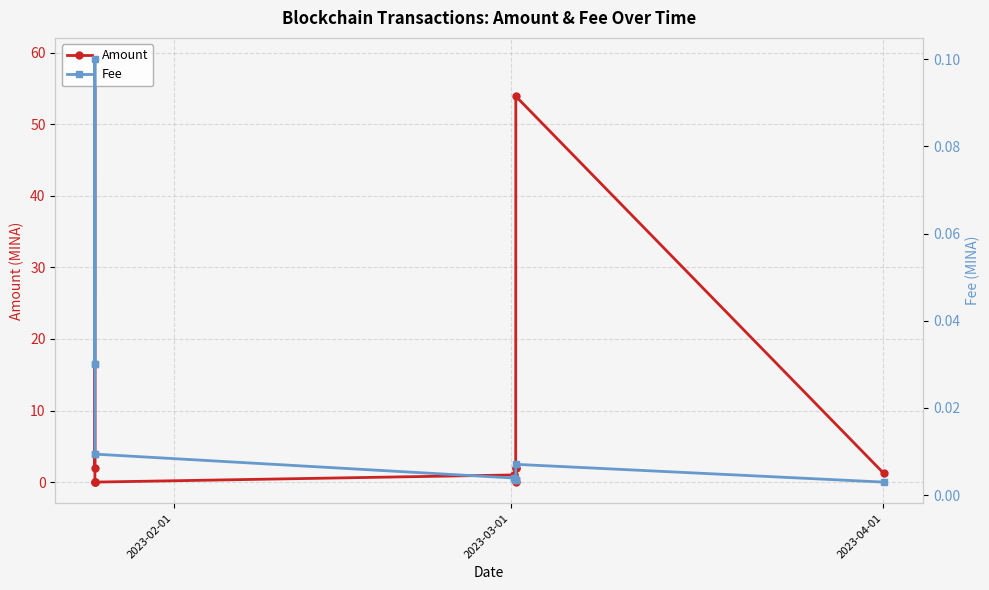

What is the difference between the maximum and minimum values in the Amount series?

59.1